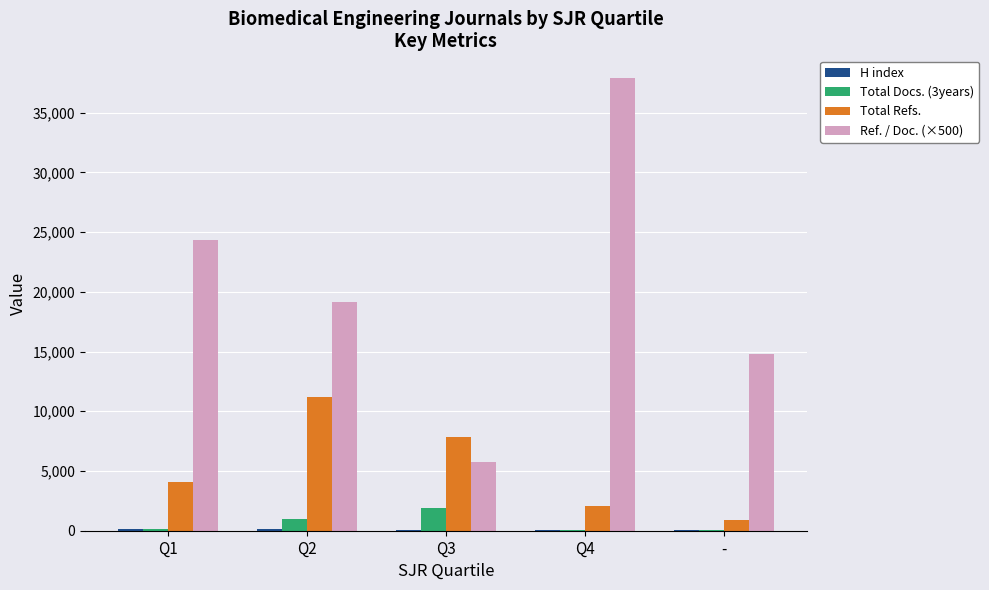

Which label corresponds to the largest value in the chart?

Q4